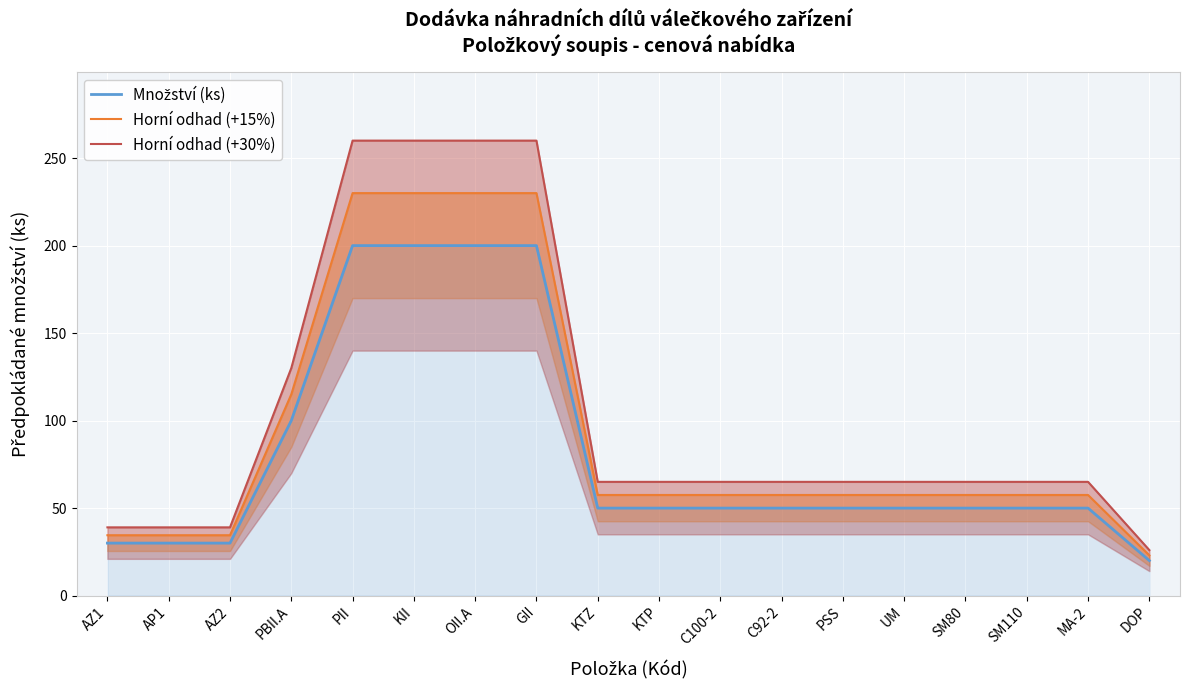

What is the label of the 4th point from the left?

PBII.A